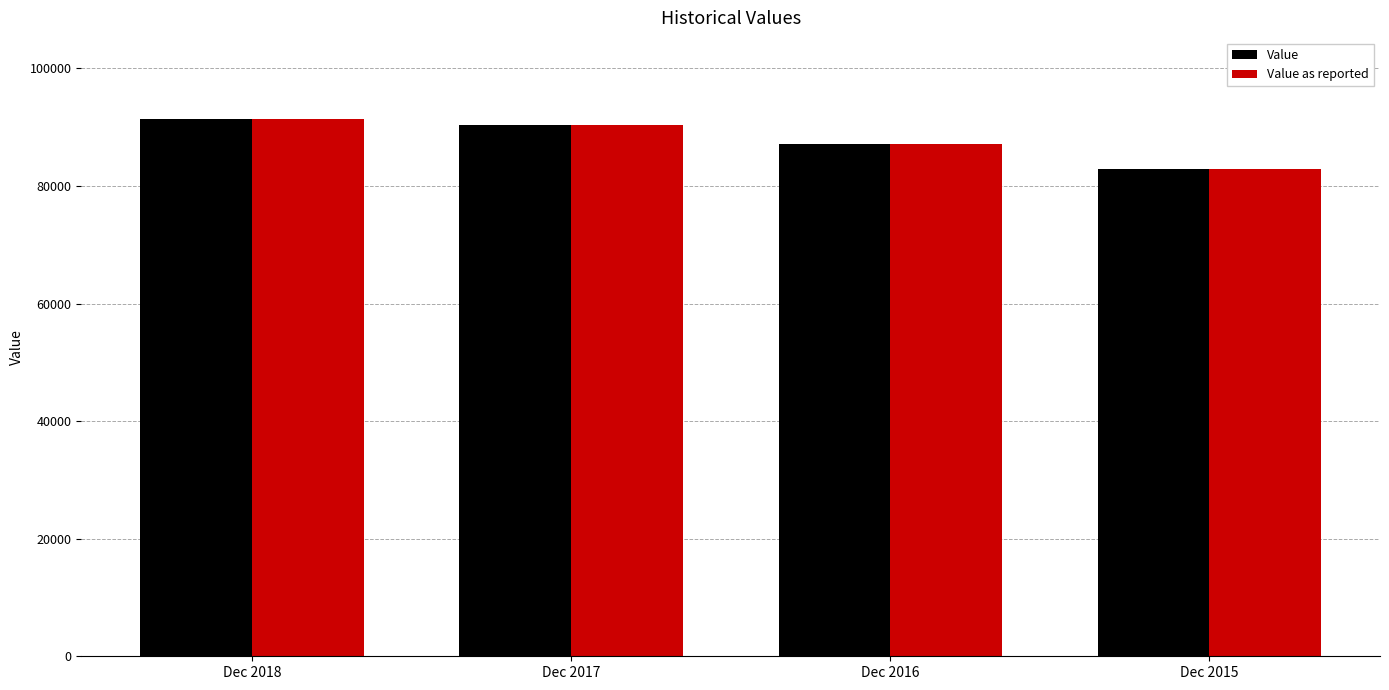

What is the average value of the Value series?

87957